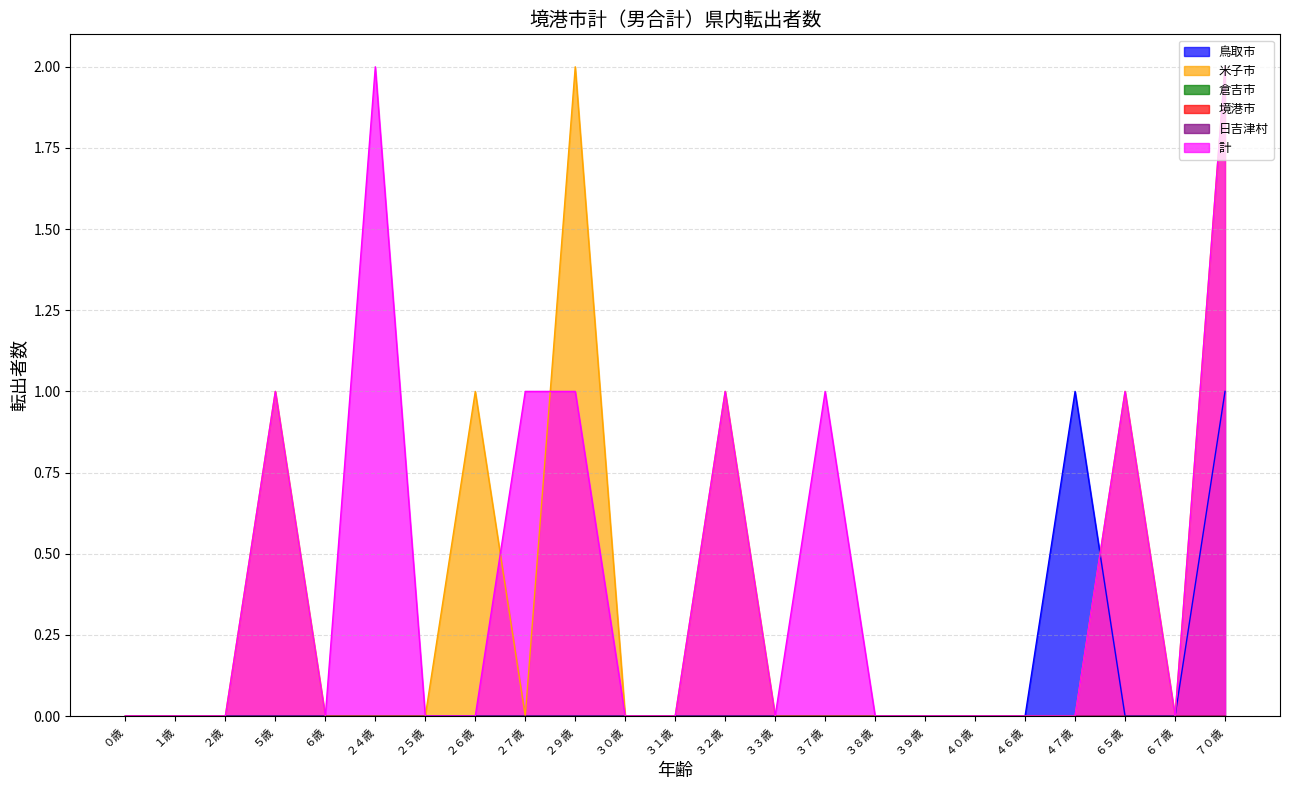

What position from the left is ６５歳?

21